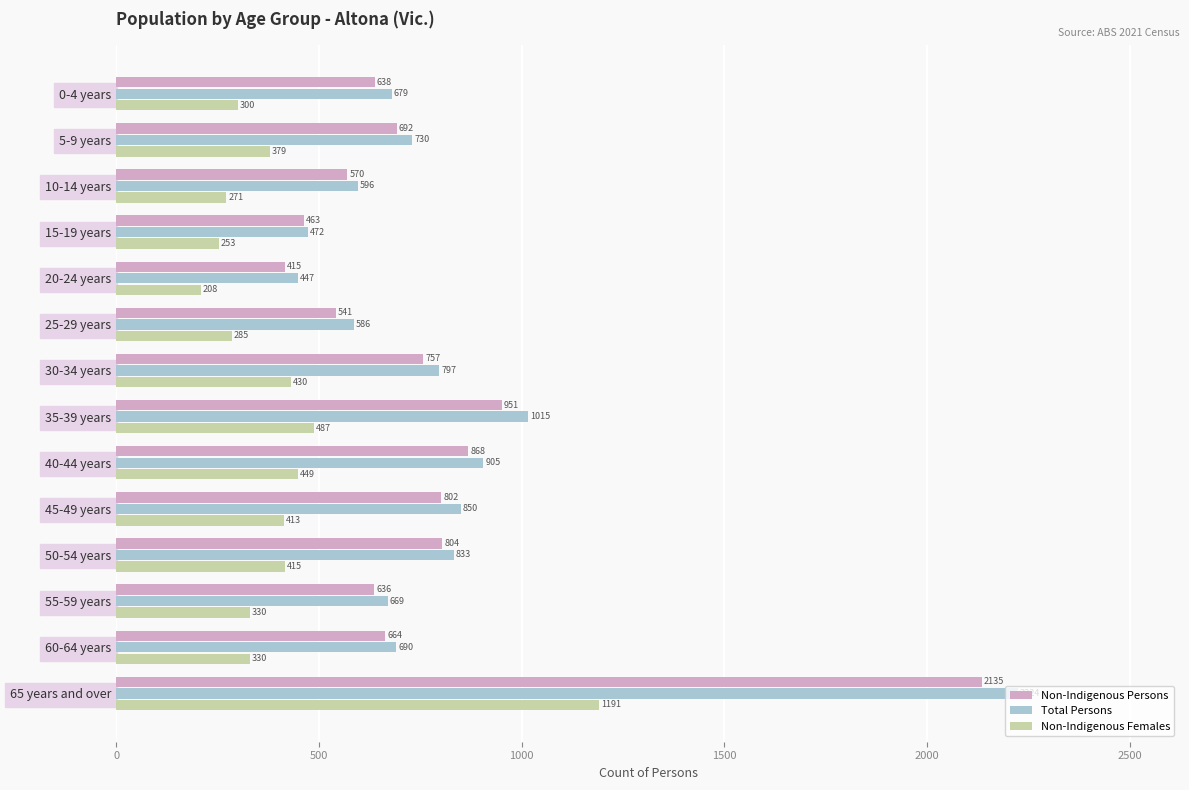

Which series has the widest spread of values?

Total Persons